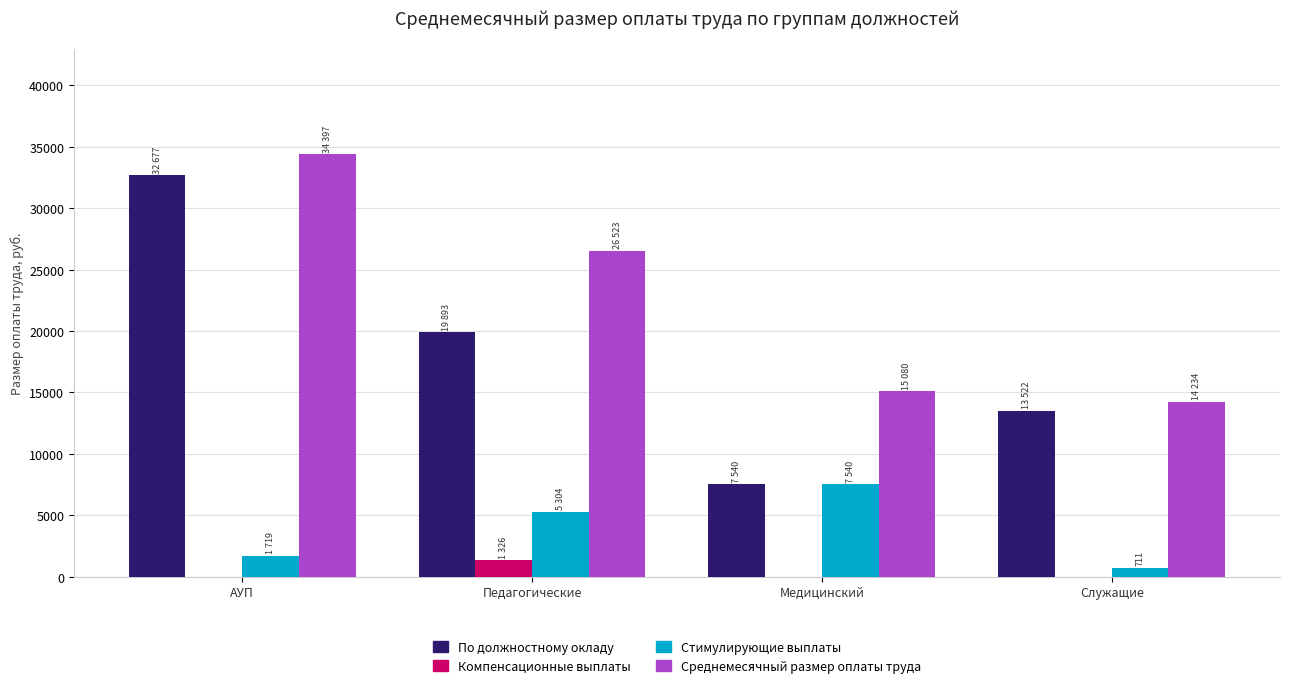

Where does the По должностному окладу series first go above 19893?

АУП